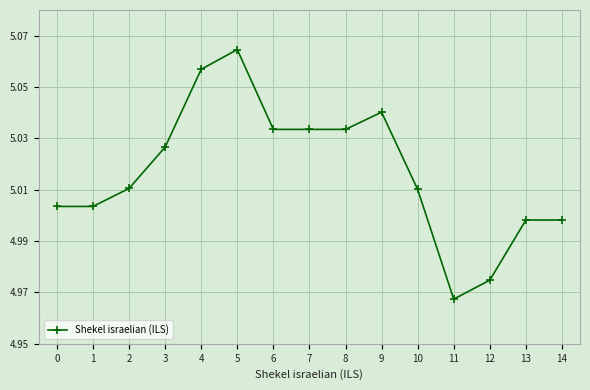

What is the sum of the values at 2 and 3?

10.0